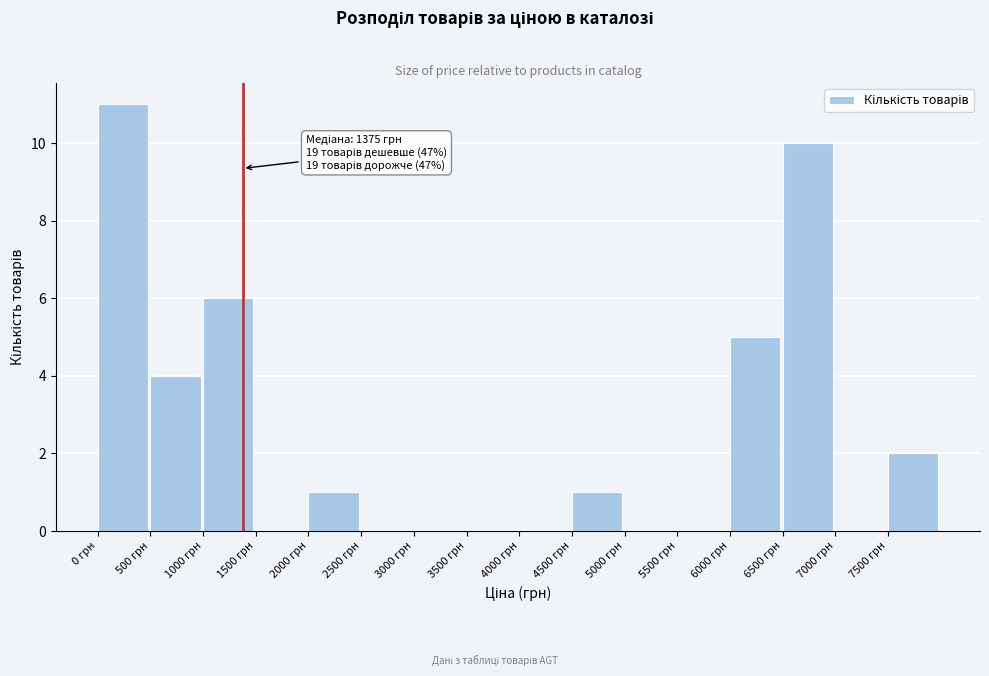

Which range on the x-axis has the tallest bar?

0 to 500